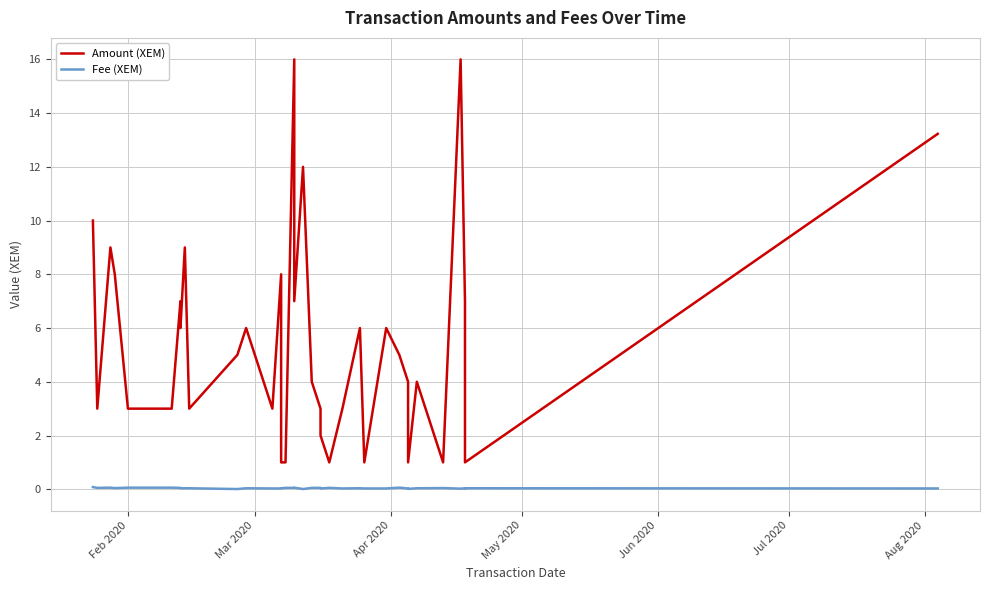

True or false: Fee (XEM) and Amount (XEM) cross at least once.

False